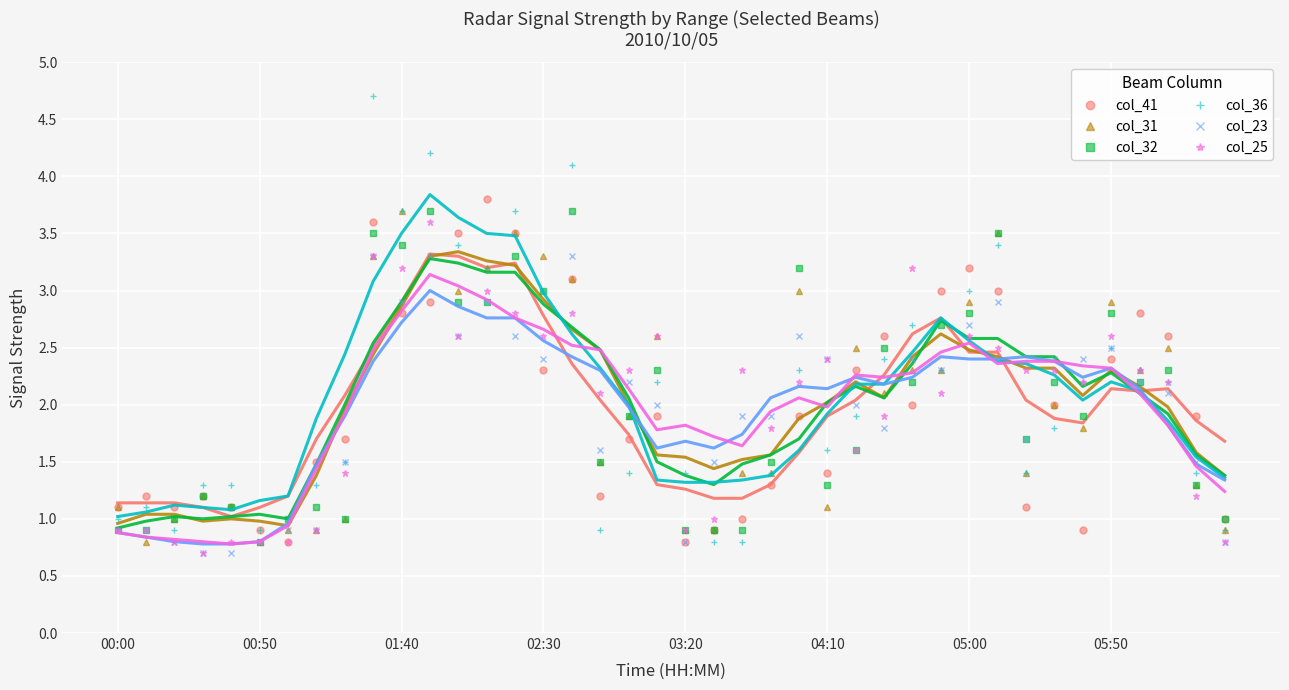

True or false: col_25 and col_36 cross at least once.

True